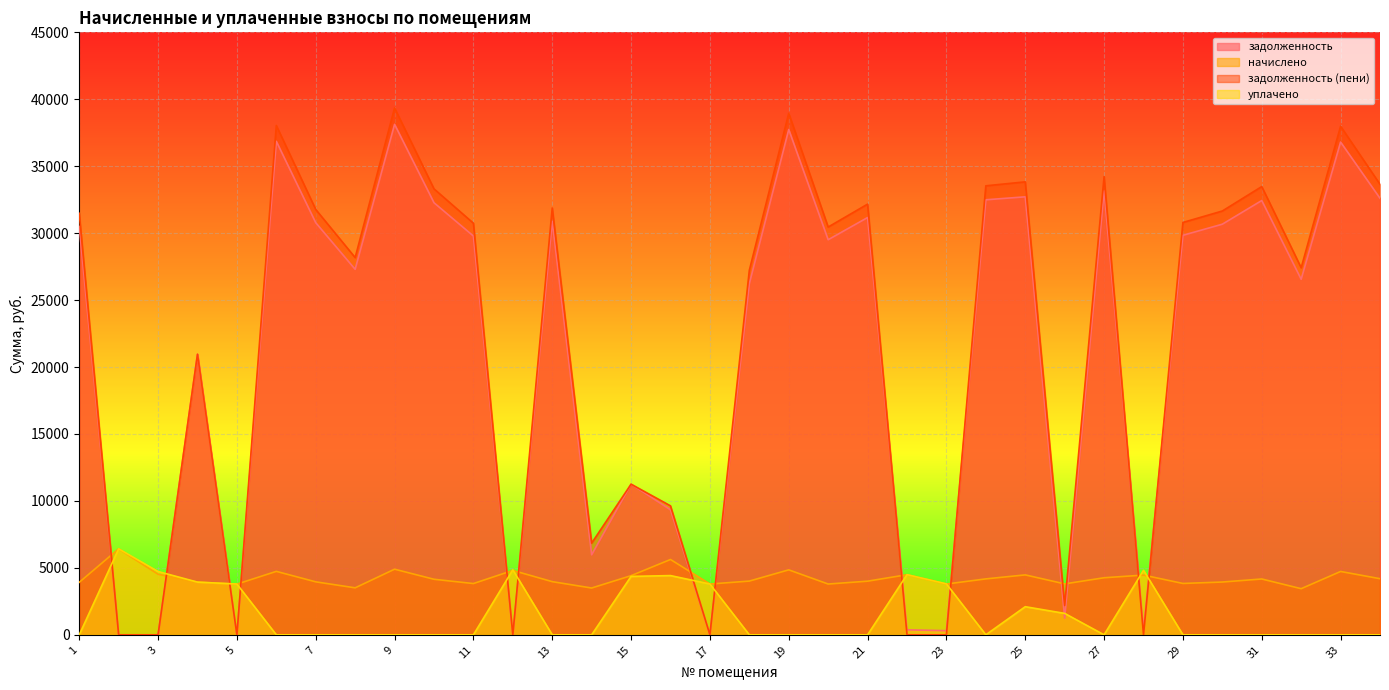

At which category does начислено reach its first local valley?

5